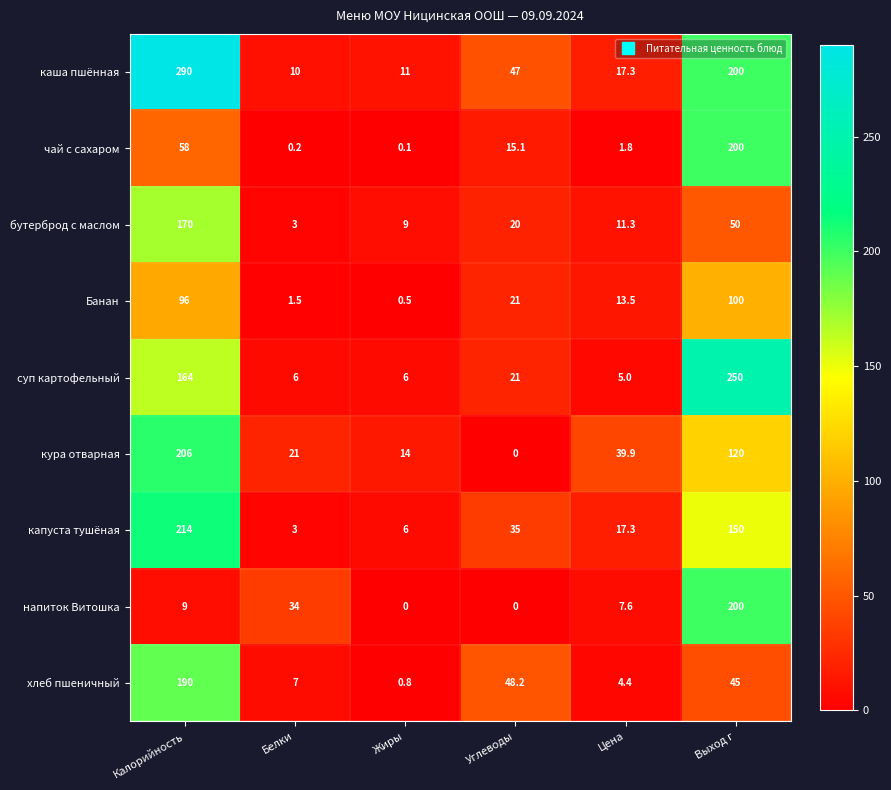

List the labels in order of кура отварная value, smallest first.

Углеводы, Жиры, Белки, Цена, Выход г, Калорийность